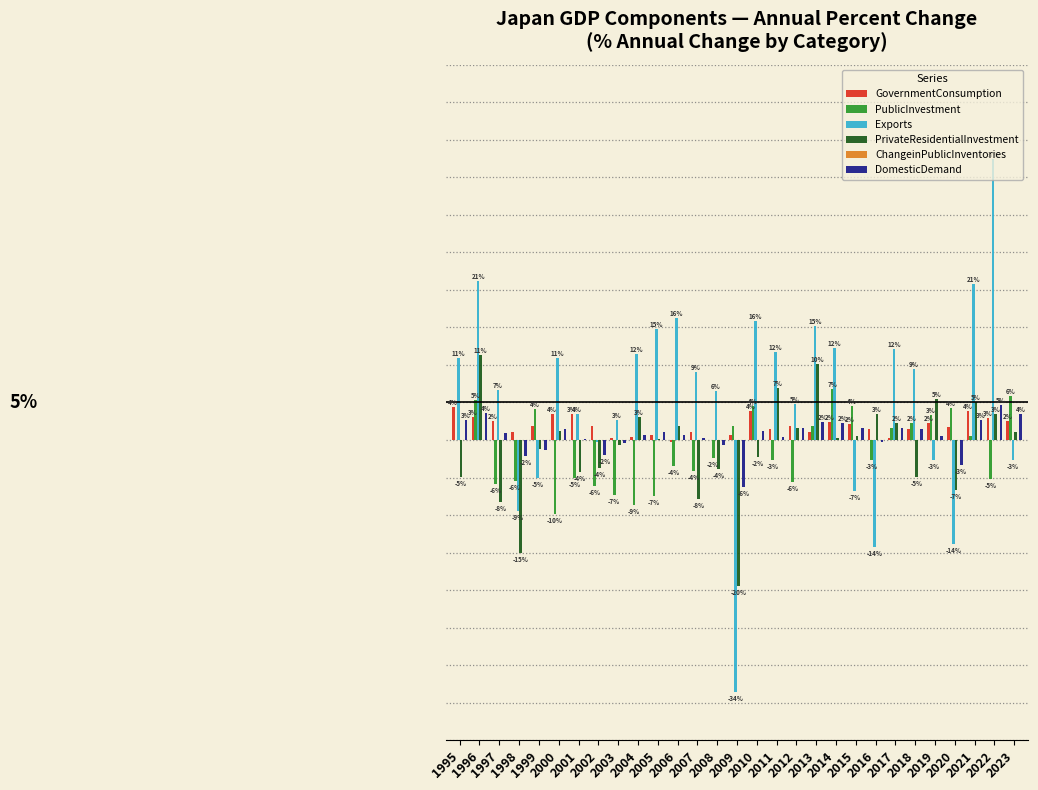

Are the bars grouped side by side (vs. stacked)?

Yes